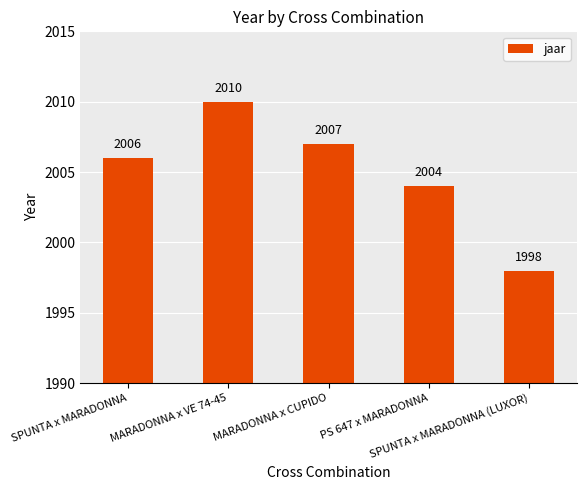

Between MARADONNA x CUPIDO and PS 647 x MARADONNA, which is larger?

MARADONNA x CUPIDO